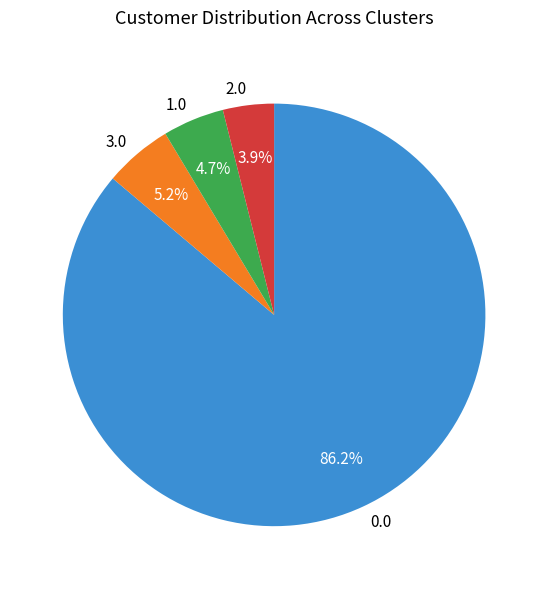

Rank the categories by value from lowest to highest.

2.0, 1.0, 3.0, 0.0